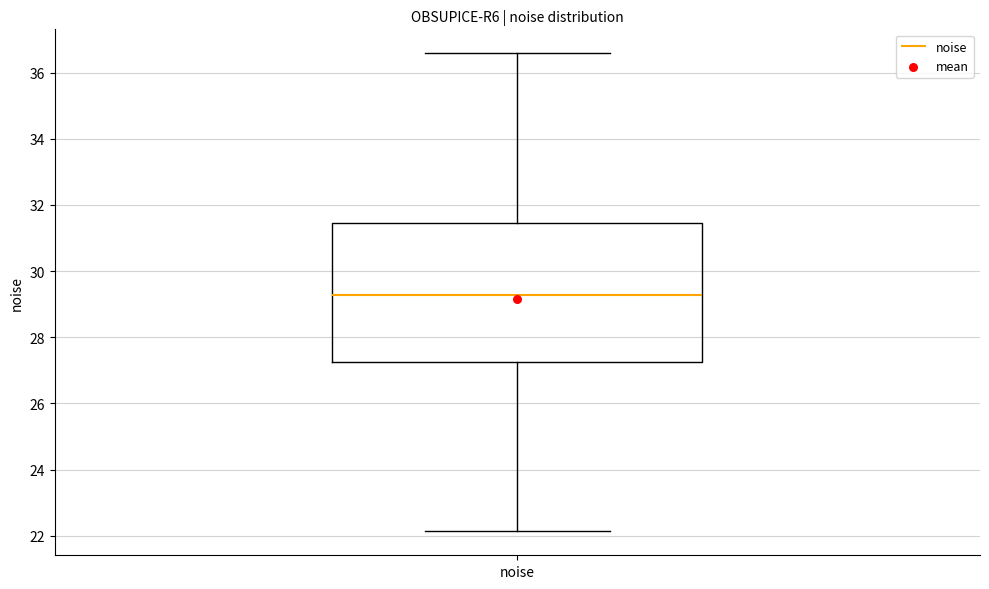

Where does the lower whisker of the box for noise end on the y-axis? The values are not printed on the chart, so give them approximately, as read against the axis.

22.2